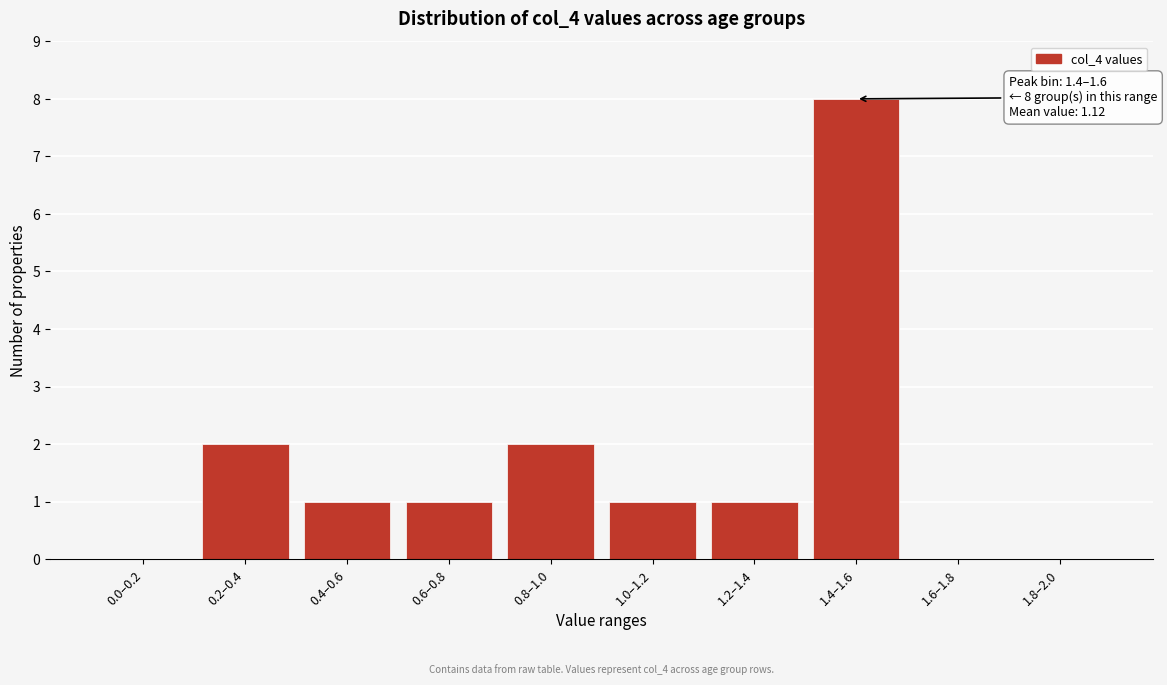

Reading left to right, transcribe all the data shown in this chart.

0.0–0.2=0	0.2–0.4=2	0.4–0.6=1	0.6–0.8=1	0.8–1.0=2	1.0–1.2=1	1.2–1.4=1	1.4–1.6=8	1.6–1.8=0	1.8–2.0=0